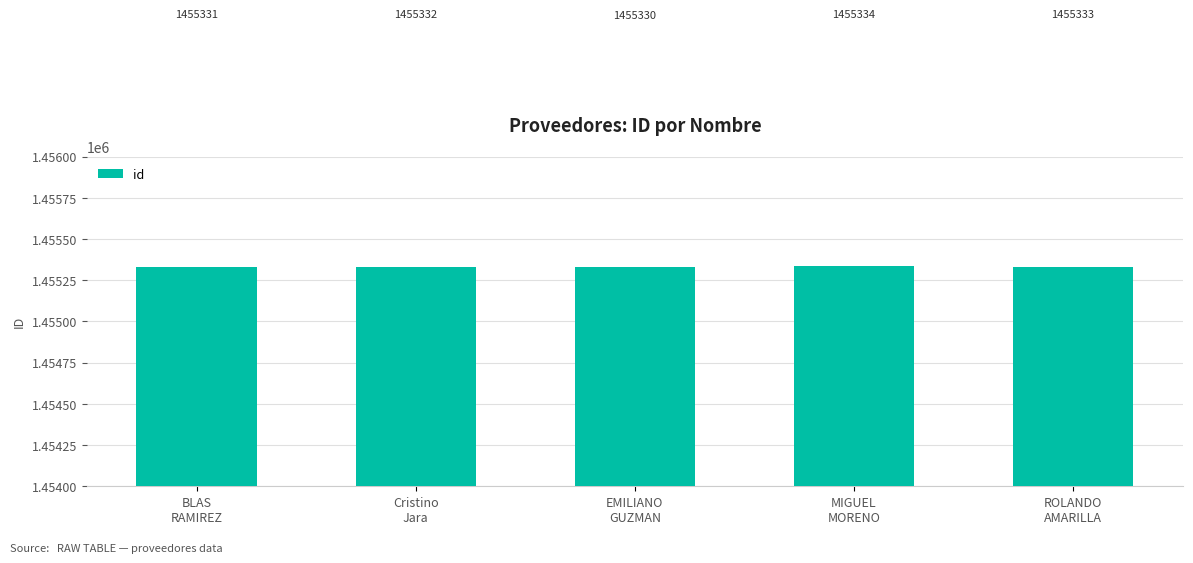

How many data points does each series have?

5